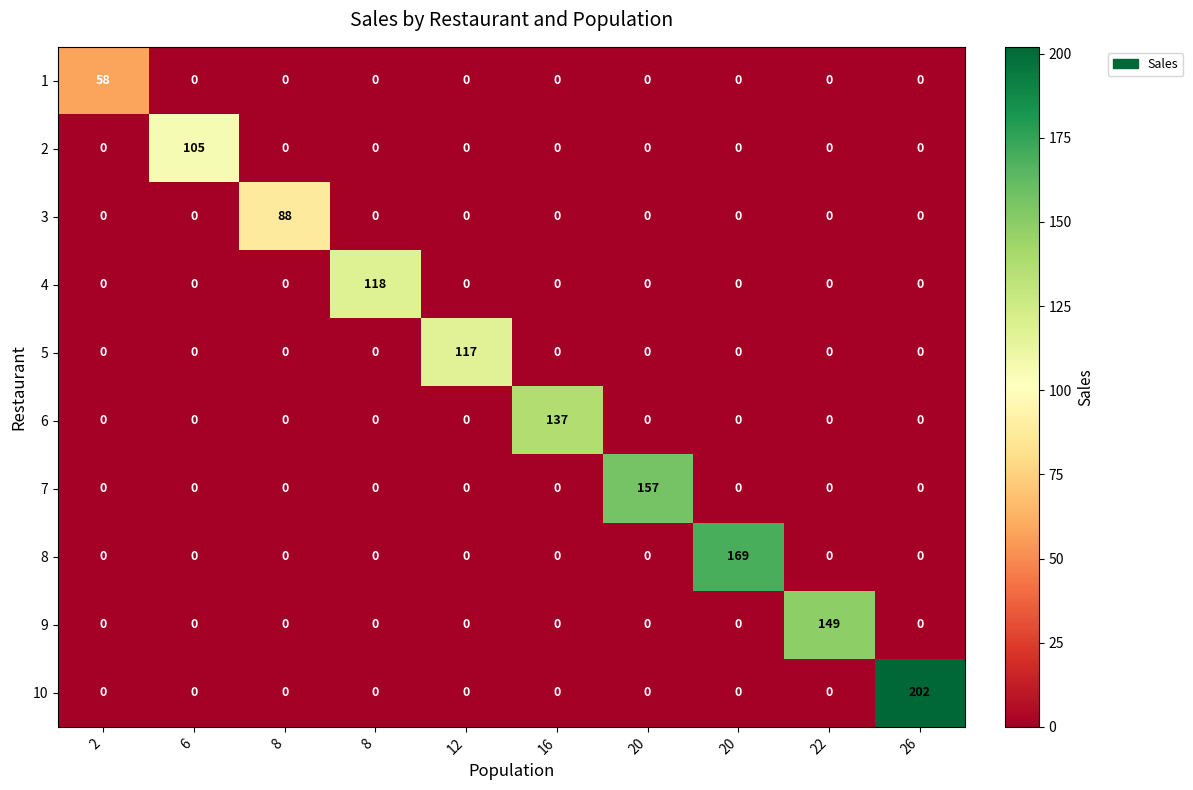

Count the number of categories in the chart.

10